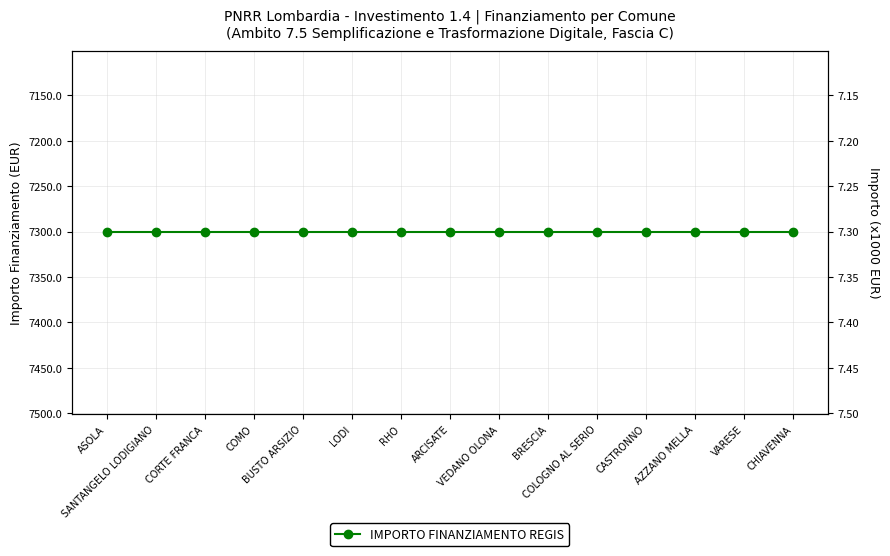

What is the label of the 7th point from the right?

VEDANO OLONA